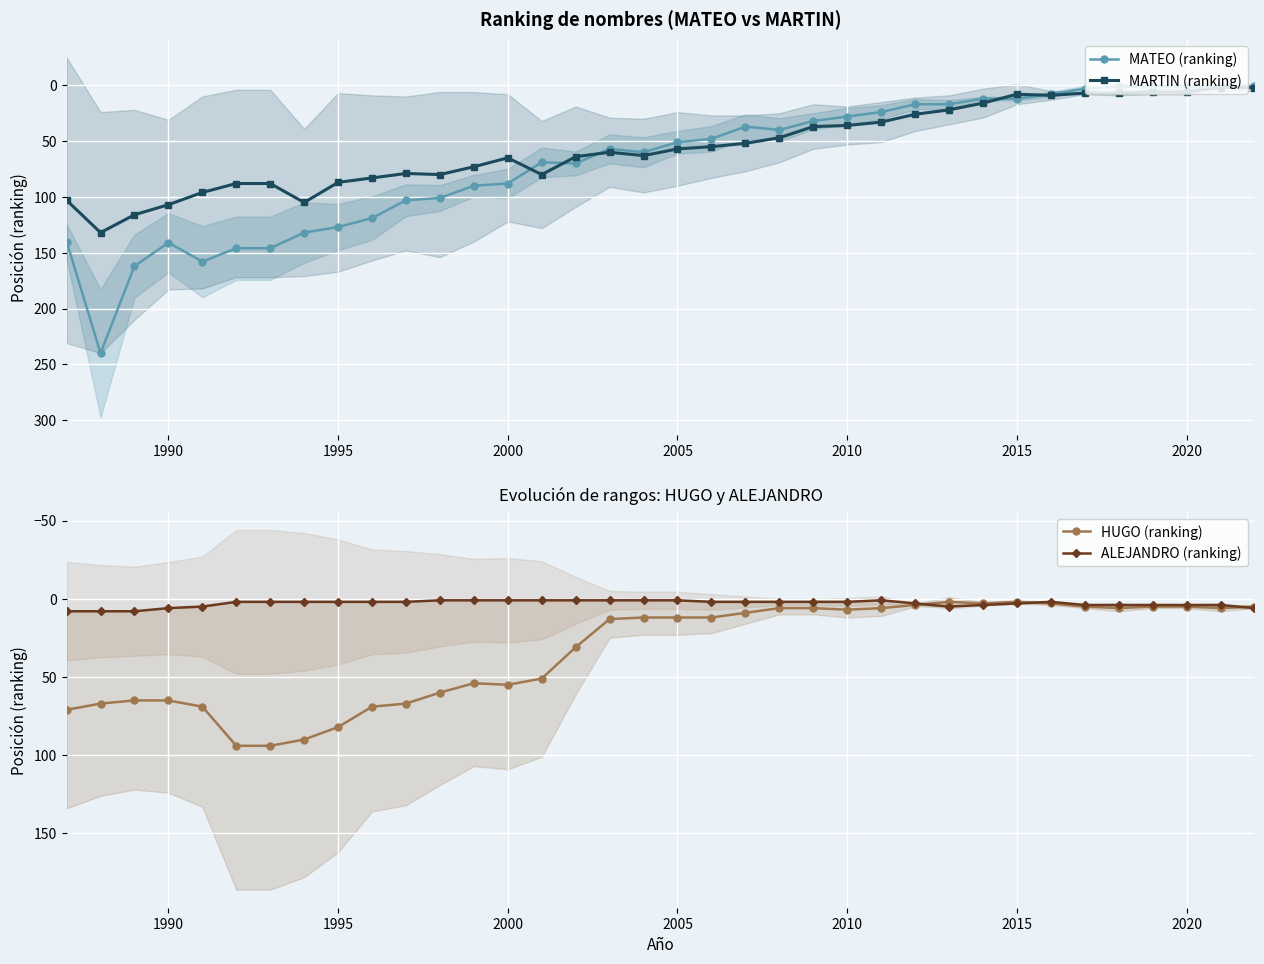

What is the highest value of the MATEO (ranking) series?

240